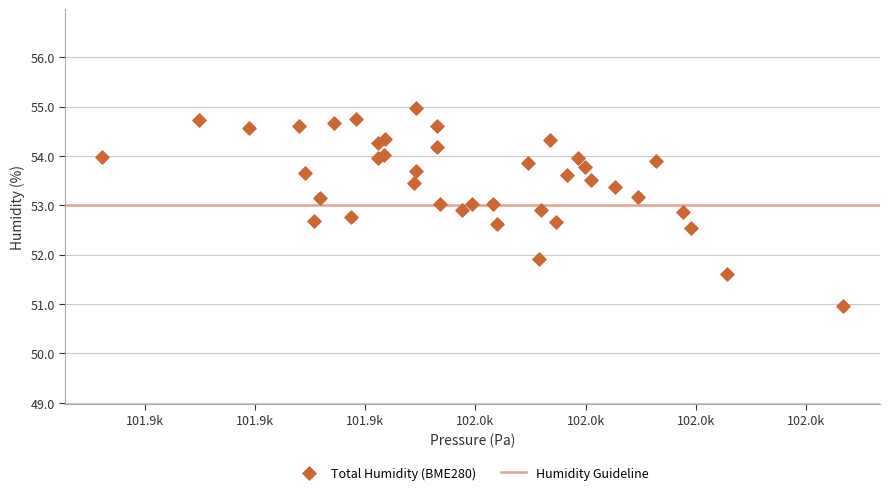

What Y value in the scatter plot is closest to 52?

51.9